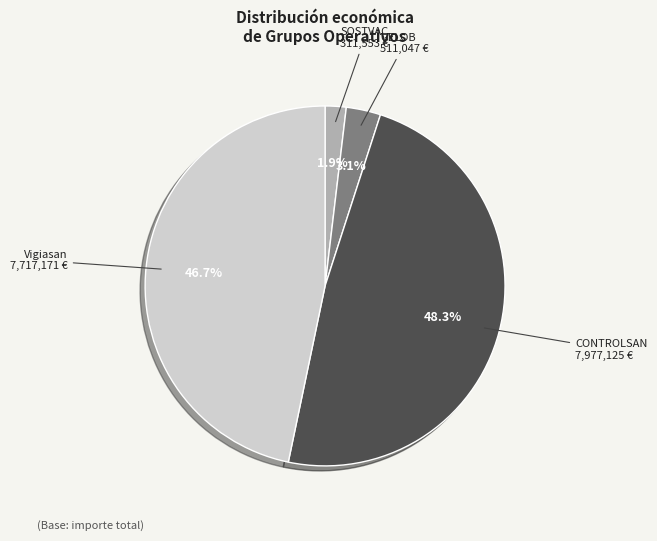

Is there any slice that represents more than half of the pie?

No